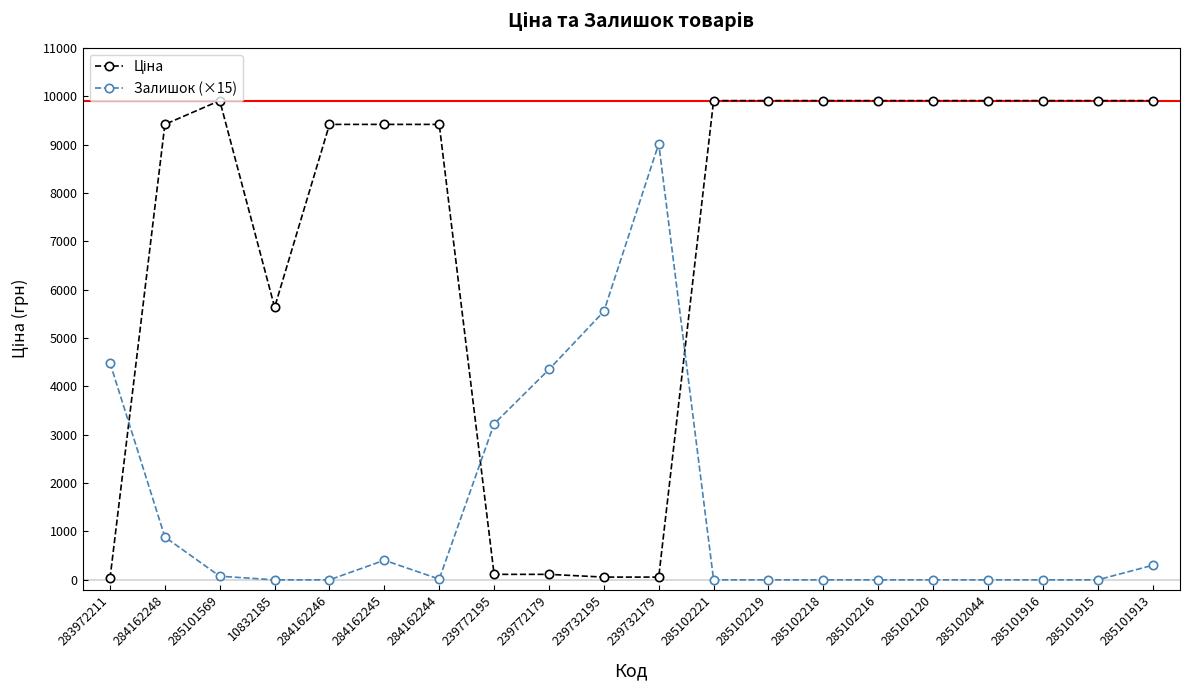

At which label is Залишок (×15) closest to 4507?

283972211